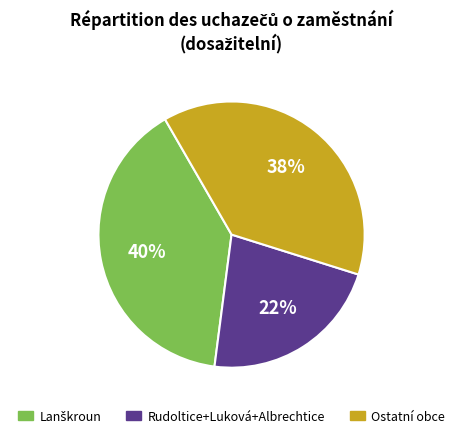

Is there a majority slice in this chart?

No